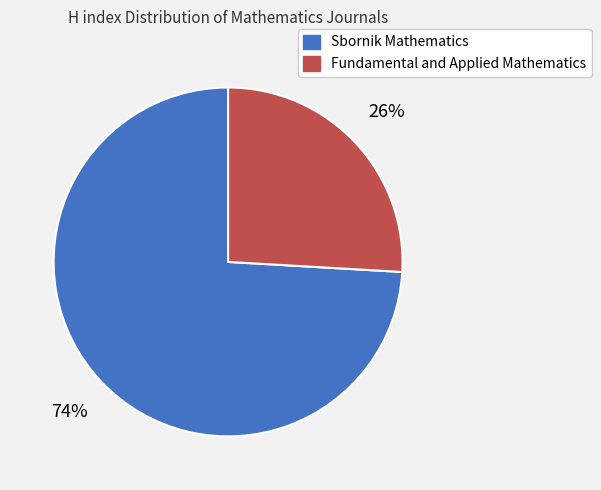

How many segments does this pie chart have?

2